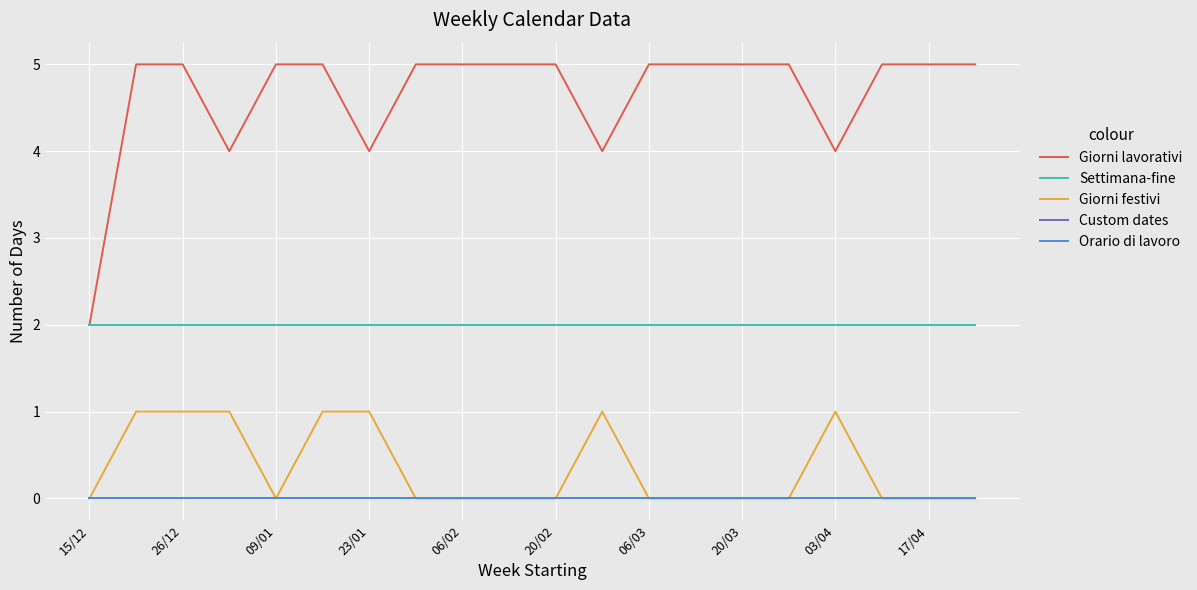

True or false: Giorni festivi and Giorni lavorativi intersect in this chart.

False